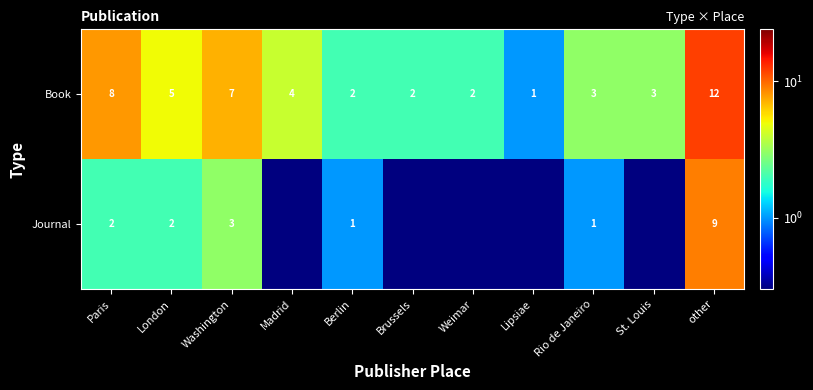

Between Berlin and other, which series saw the biggest shift?

Book